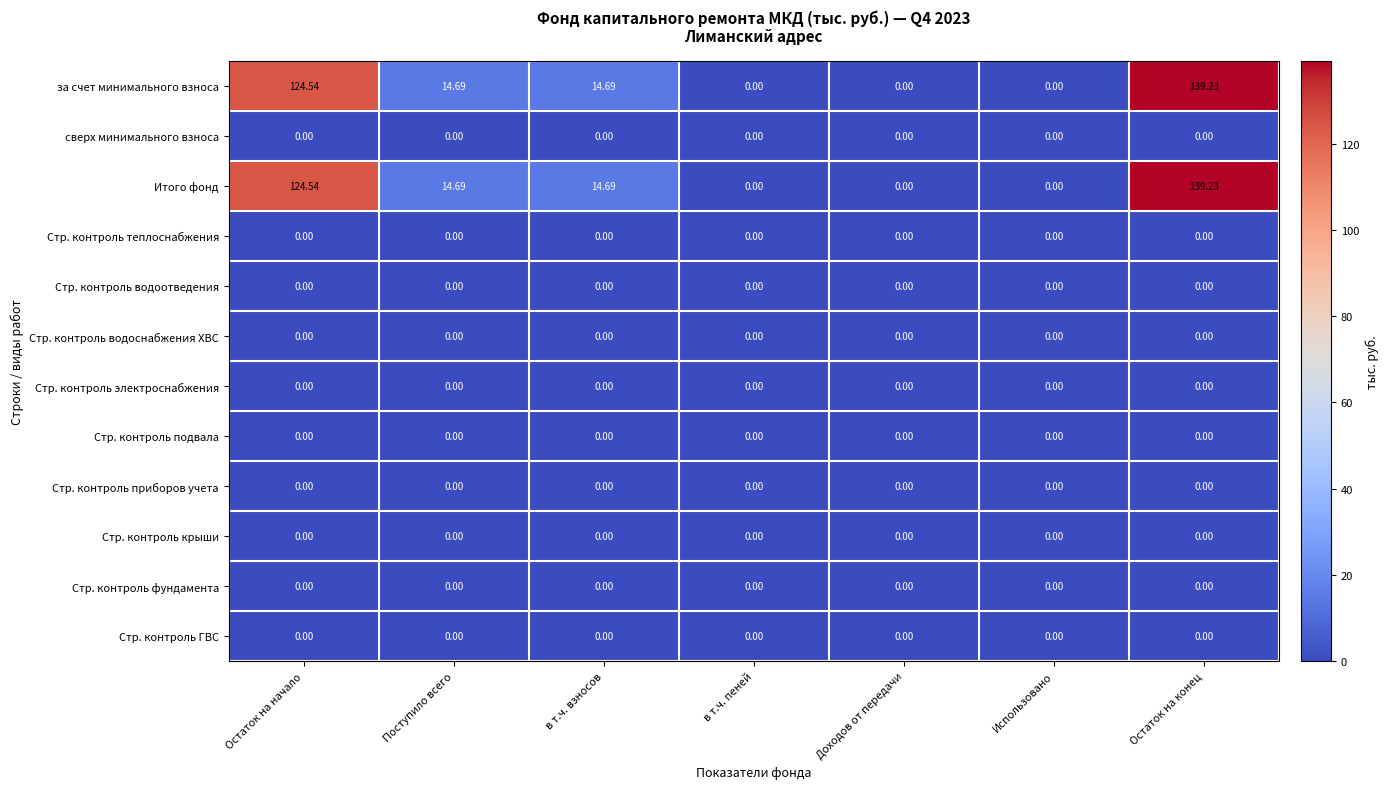

Is the value of Итого фонд at Поступило всего greater than the value of сверх минимального взноса at Остаток на конец?

Yes